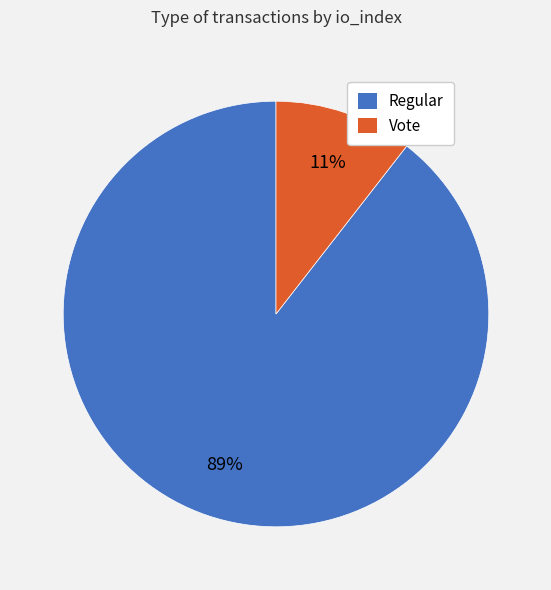

To the nearest percent, what is the average slice percentage?

50%